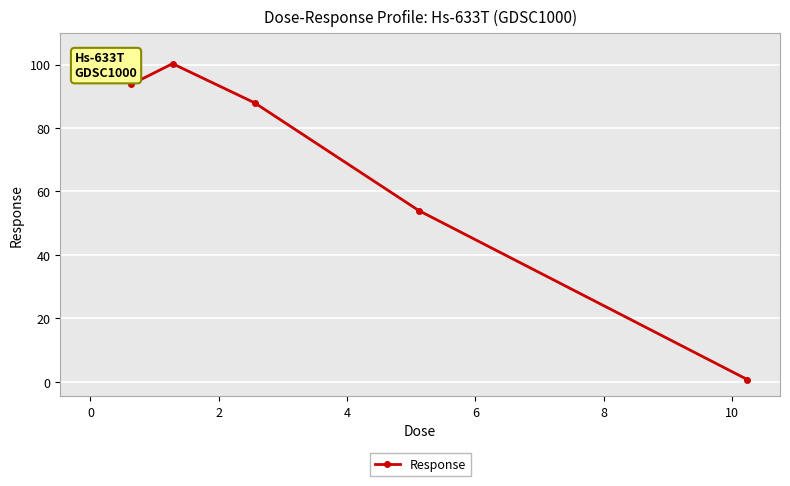

What is the maximum value shown in the chart?

104.6